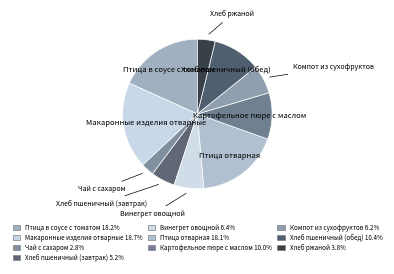

Approximately how many times larger is the value at Хлеб пшеничный (завтрак) compared to Макаронные изделия отварные?

0.3